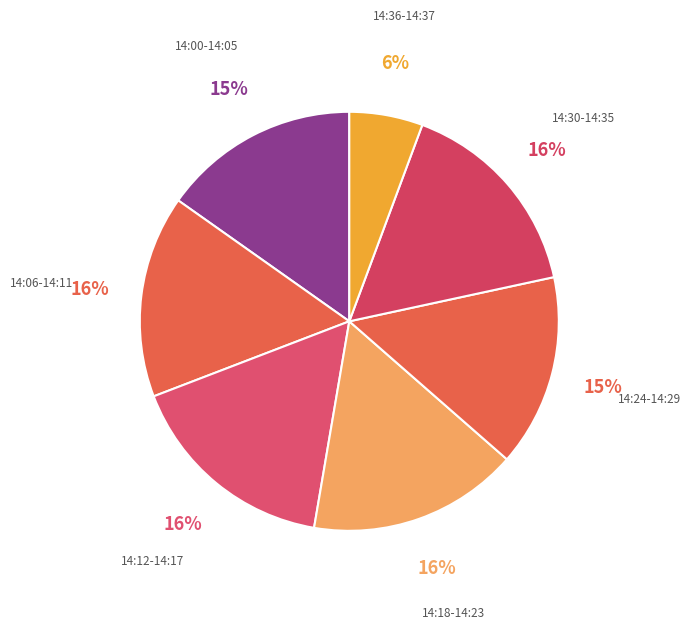

Between 14:30-14:35 and 14:24-14:29, which is larger?

14:30-14:35